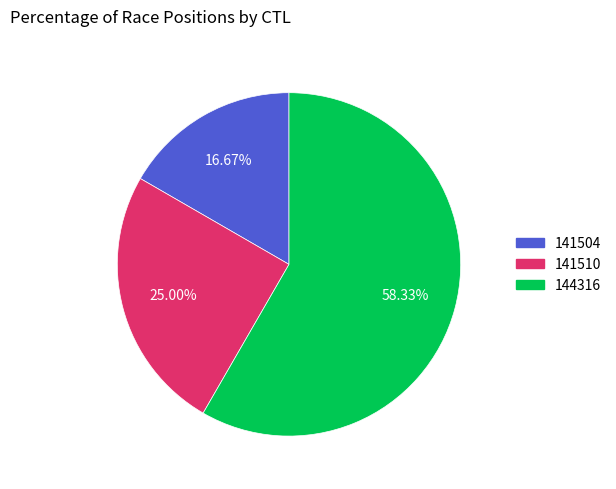

Approximately how many times larger is the value at 141510 compared to 144316?

0.4